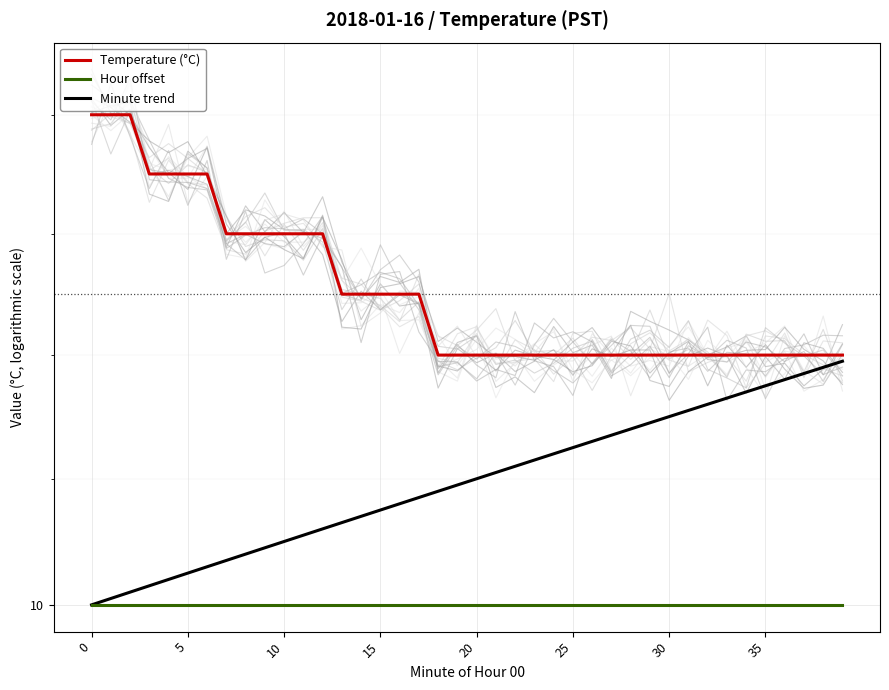

Does the chart display data point markers on the line(s)?

No